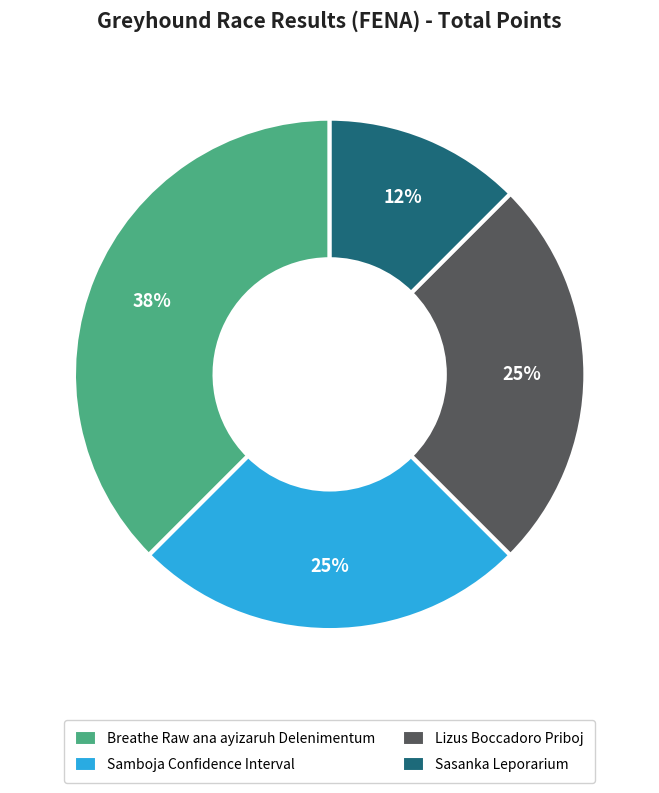

Is there a majority slice in this chart?

No